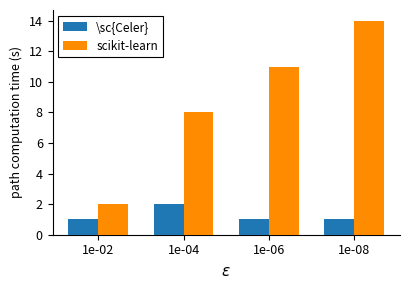

What is the highest value of the scikit-learn series?

14